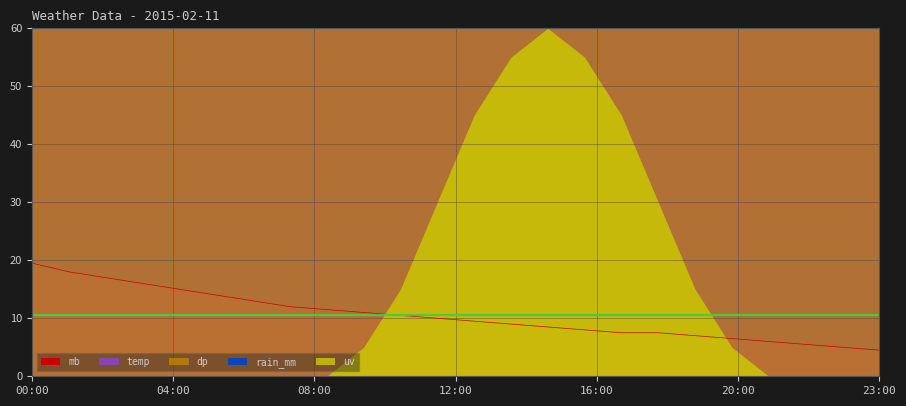

Where is temp nearest to the value 600?

11:00